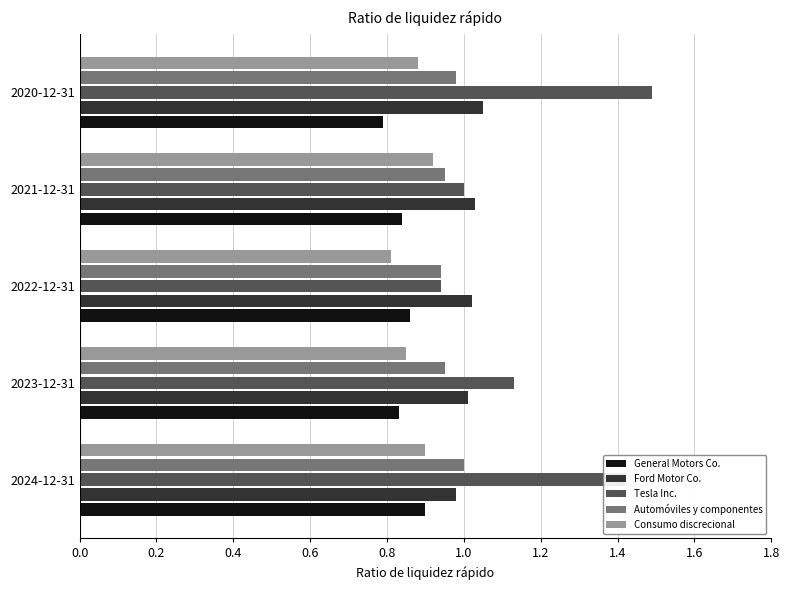

Which series has the widest spread of values?

Tesla Inc.